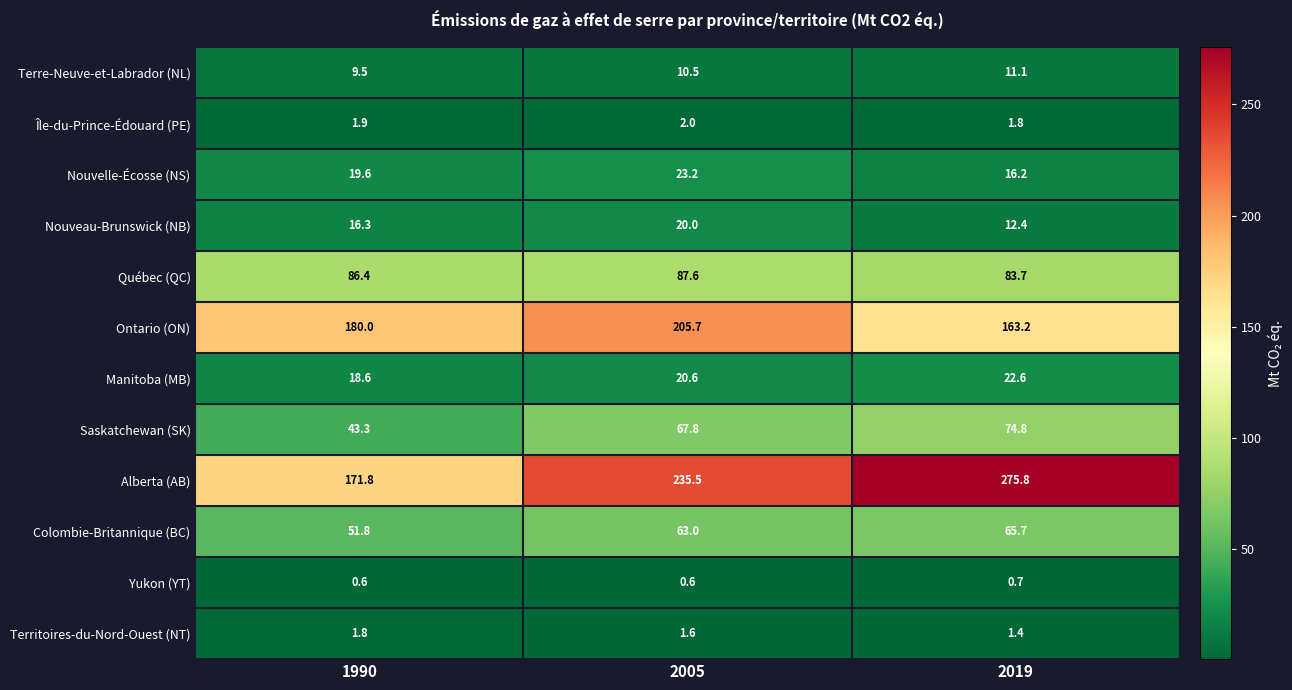

What is the total value across all series at 2005?

738.1